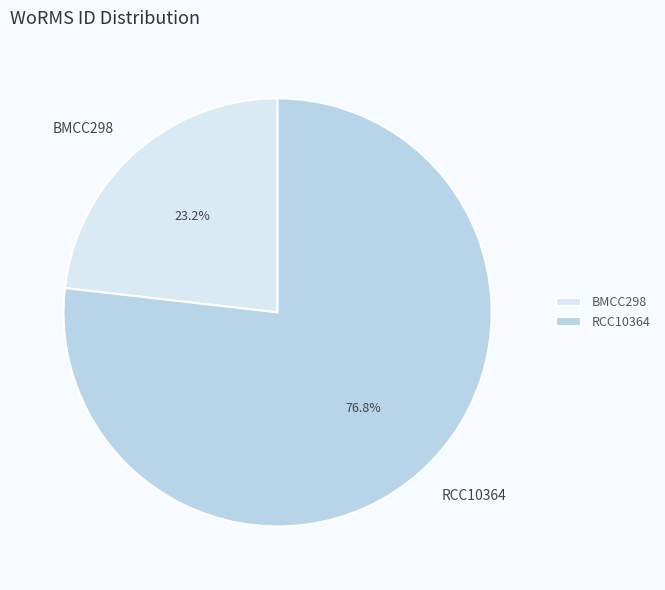

Is there a majority slice in this chart?

Yes